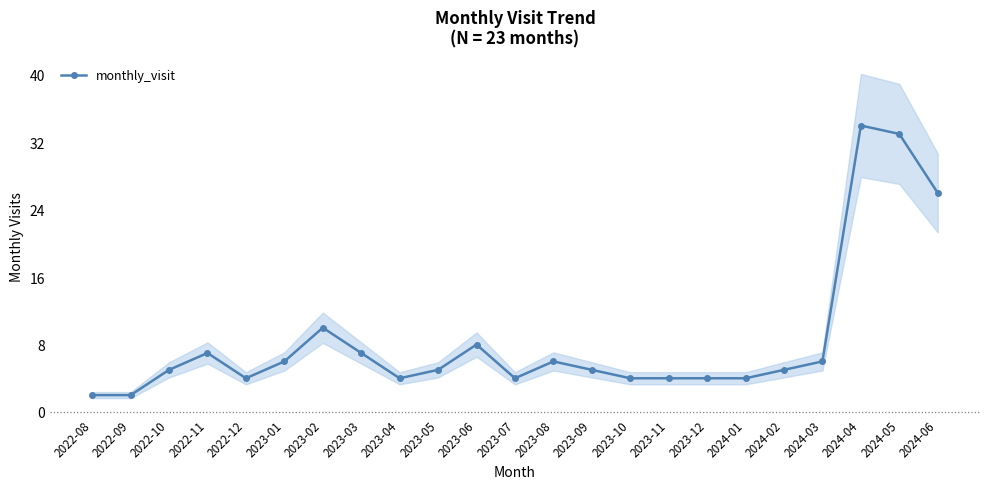

What is the difference between the maximum and second lowest values?

32